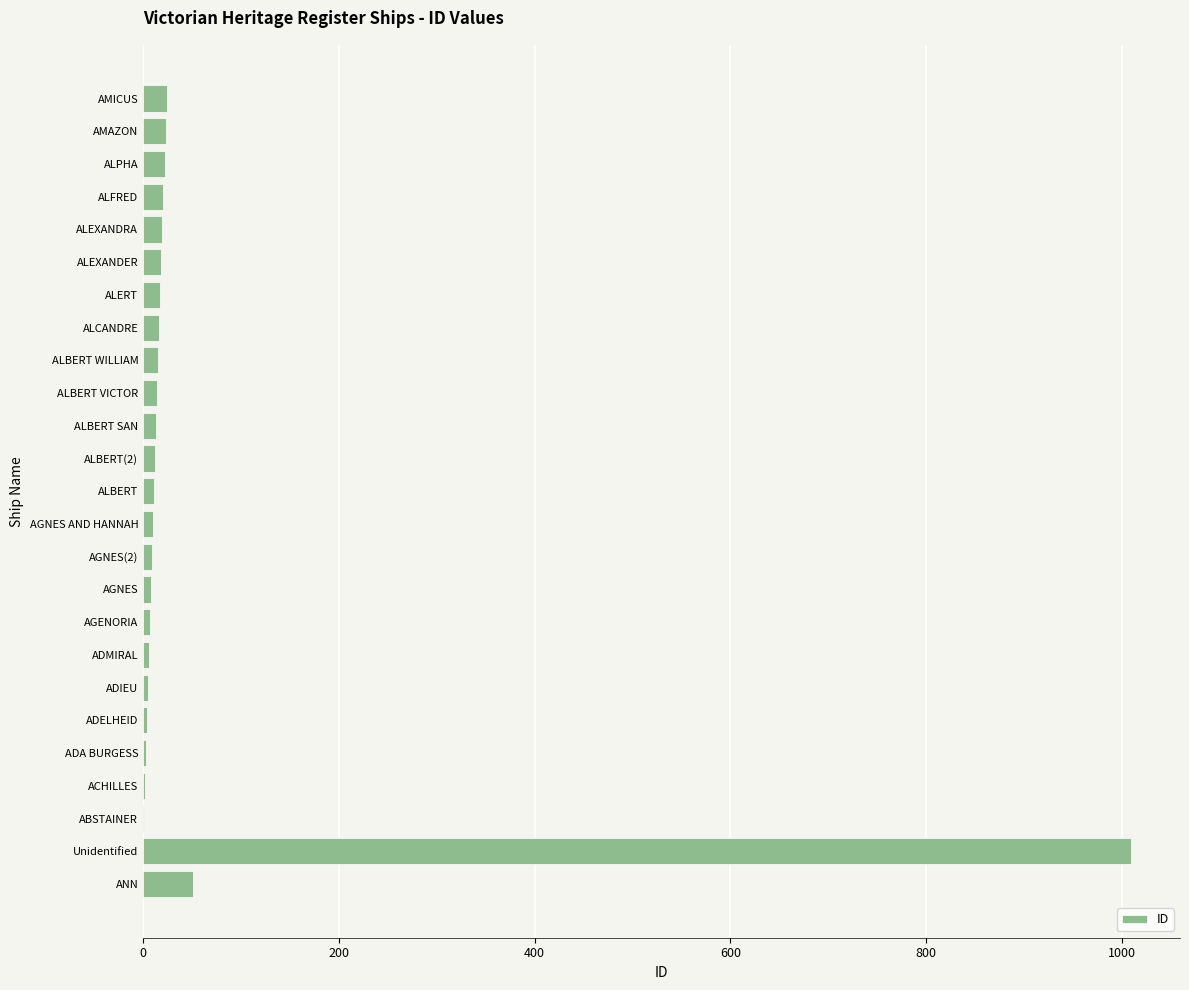

What is the greatest value displayed?

1009